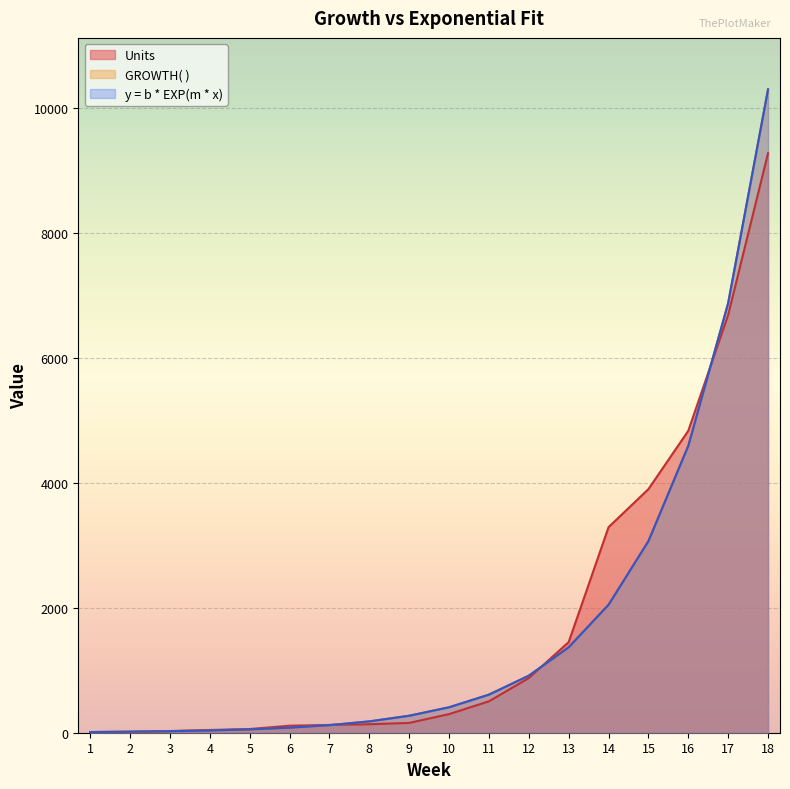

Reading left to right, list all the values displayed in this chart.

Units: 11.0	15.0	27.0	44.0	59.0	112.0	125.0	136.0	157.0	298.0	503.0	875.0	1452.0	3293.0	3902.0	4837.0	6693.0	9283.0
GROWTH( ): 10.8	16.1	24.1	36.1	54.1	81.0	121.4	181.7	272.2	407.6	610.3	913.9	1368.6	2049.5	3069.1	4595.9	6882.2	10306.0
y = b * EXP(m * x): 10.8	16.1	24.1	36.1	54.1	81.0	121.4	181.7	272.2	407.6	610.3	913.9	1368.6	2049.5	3069.1	4595.9	6882.2	10306.0